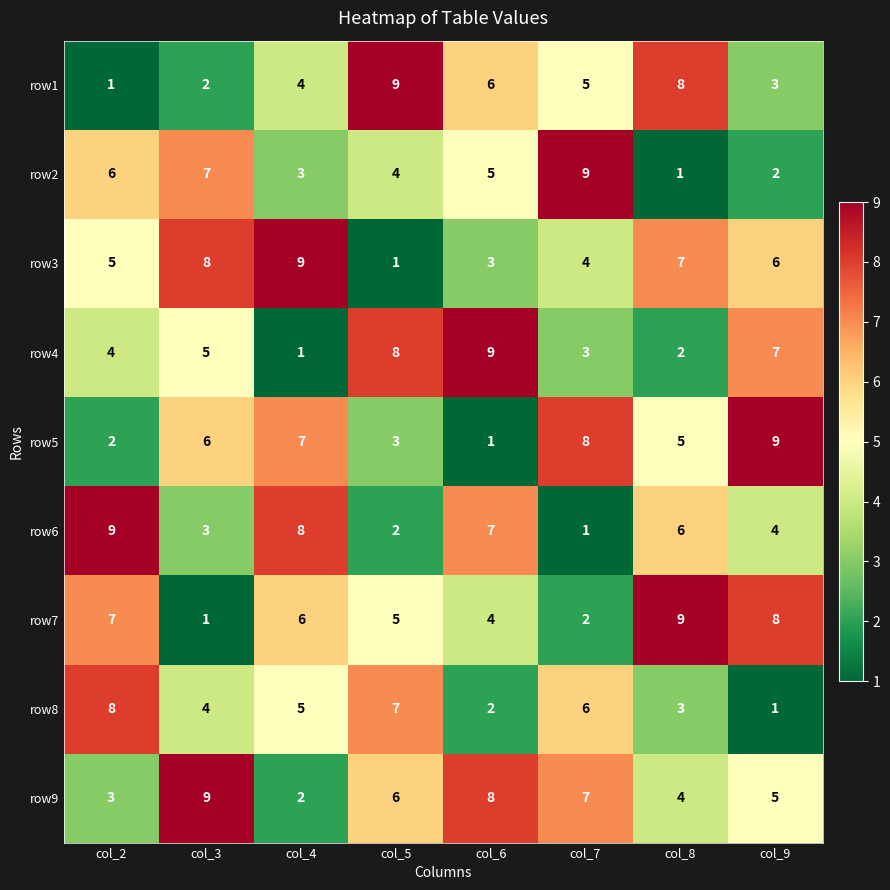

Between col_3 and col_7, which series saw the biggest shift?

row3